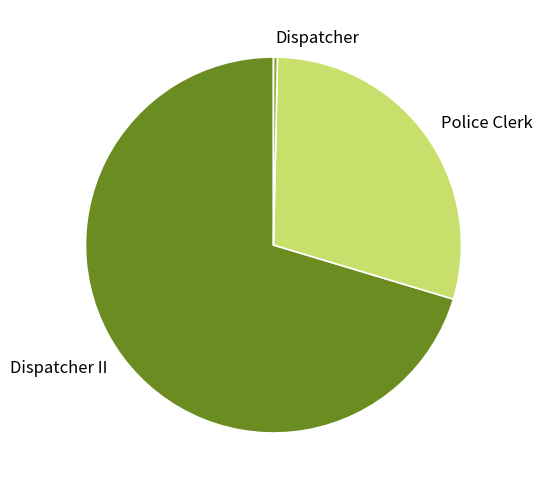

Count the number of slices in the pie.

3